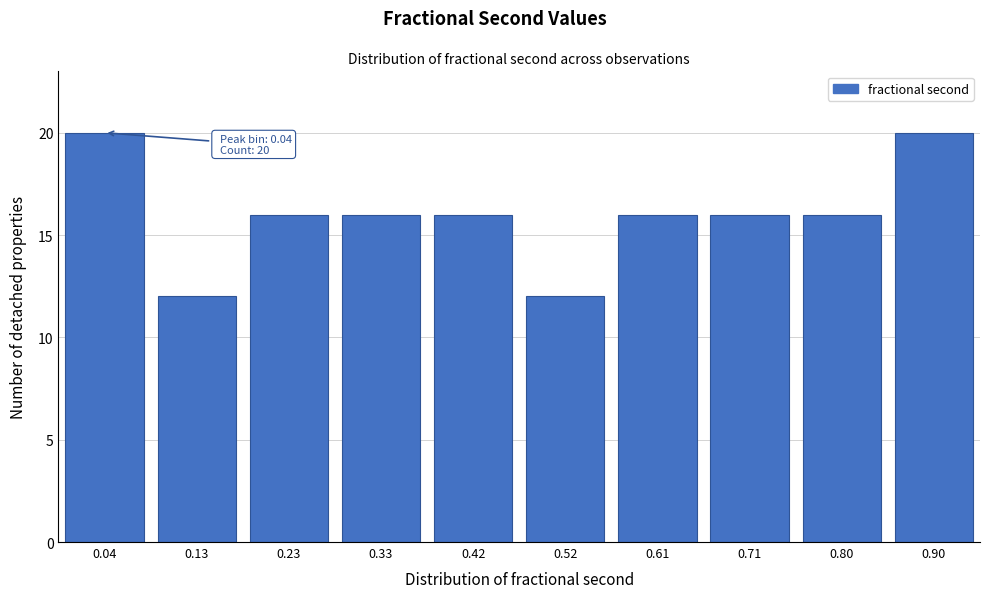

Reading right to left, list all the values displayed in this chart.

20	16	16	16	12	16	16	16	12	20